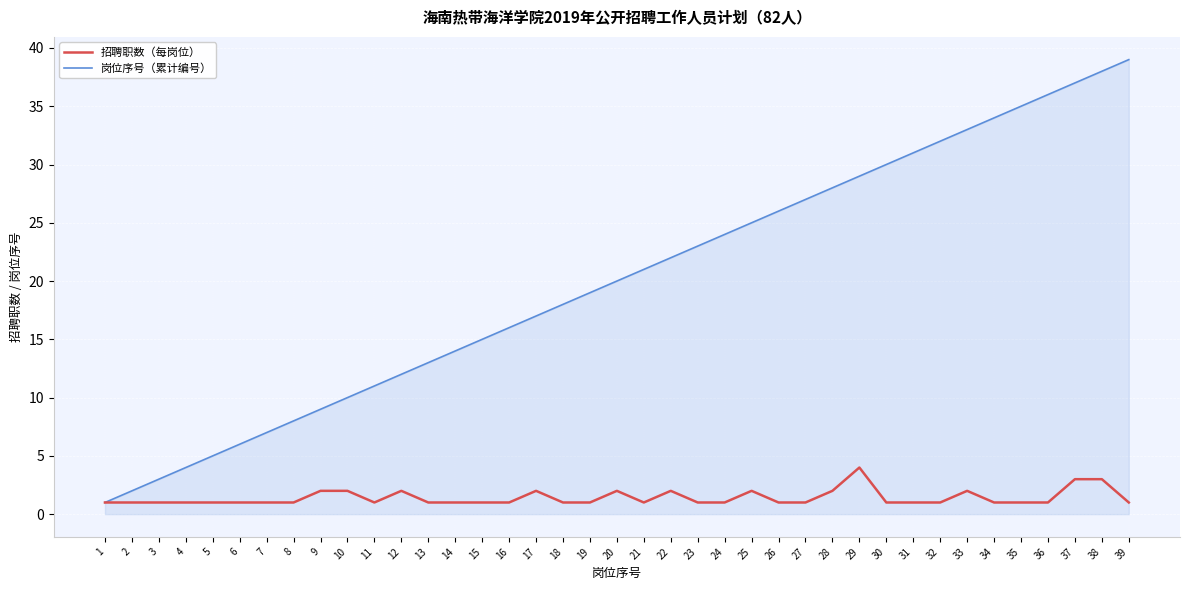

How many lines are shown in the chart?

2